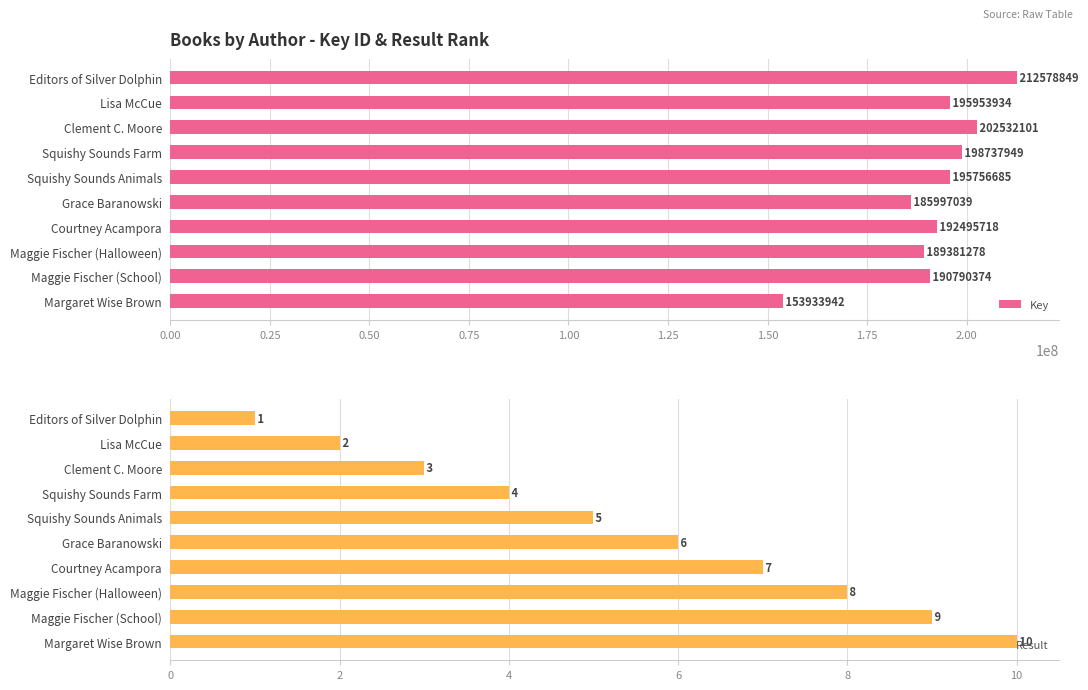

How many data points does each series have?

10